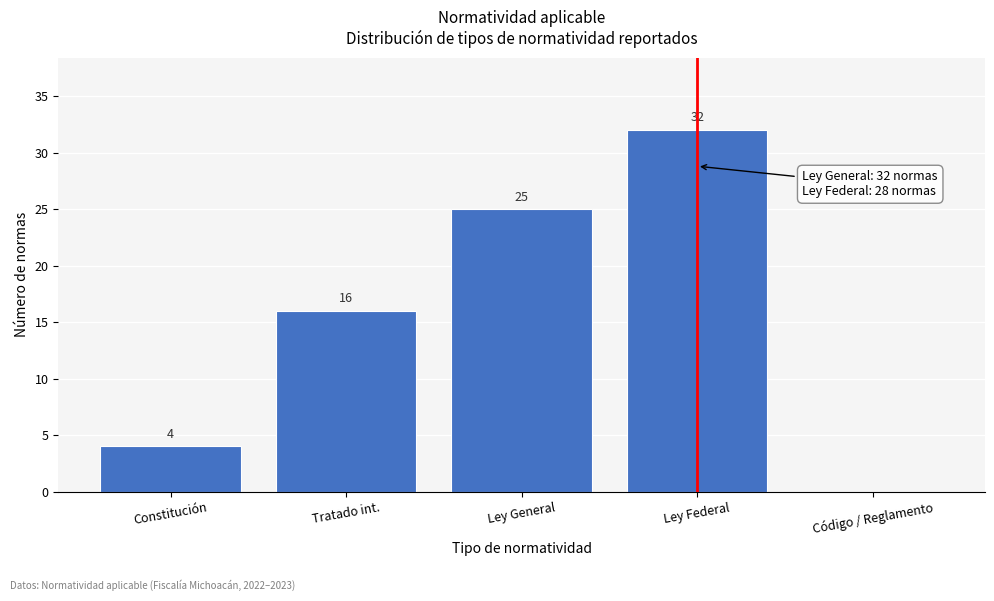

Reading right to left, transcribe all the data shown in this chart.

Código / Reglamento=0	Ley Federal=32	Ley General=25	Tratado int.=16	Constitución=4